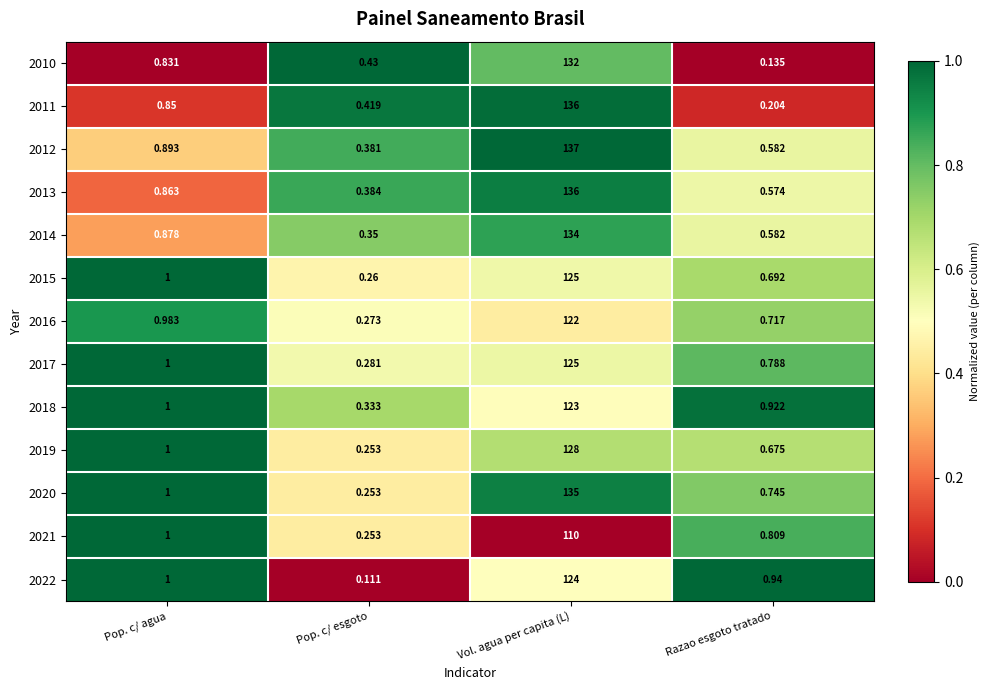

Which label corresponds to the smallest value in the chart?

Pop. c/ esgoto